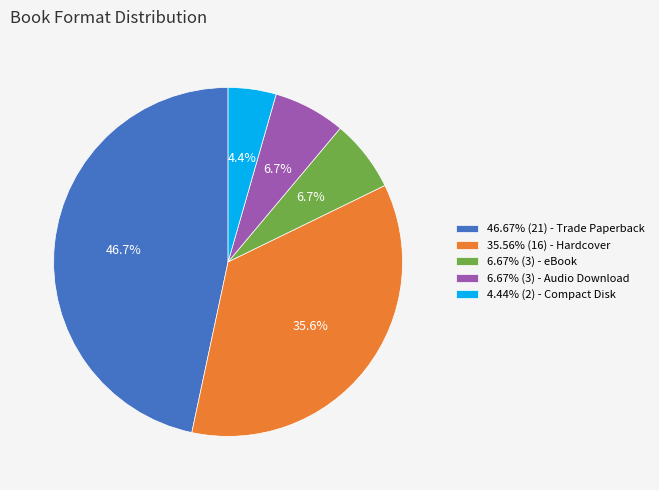

Is there a majority slice in this chart?

No